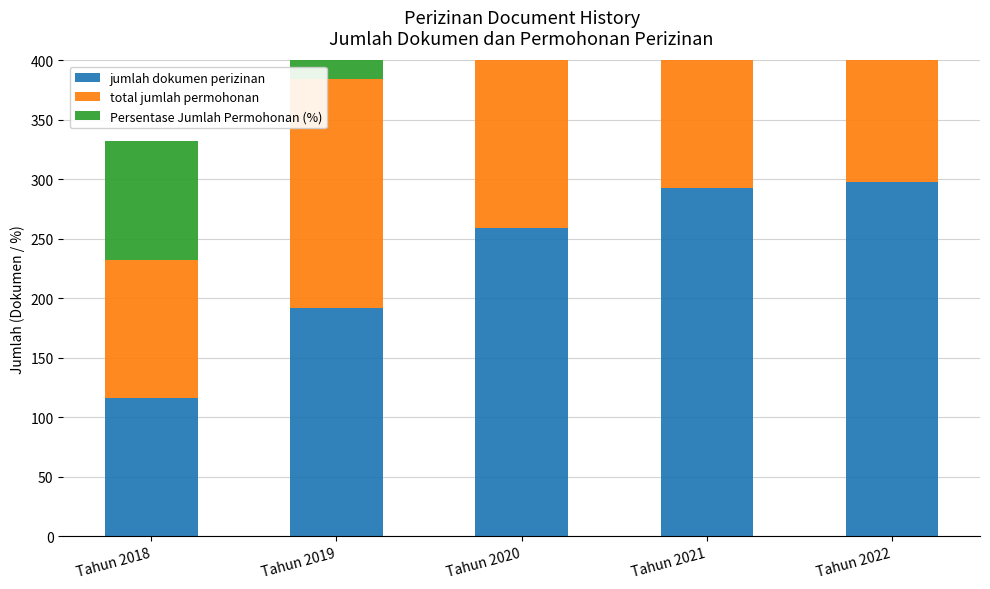

The Persentase Jumlah Permohonan (%) series shows 150 at Tahun 2021. True or false?

False